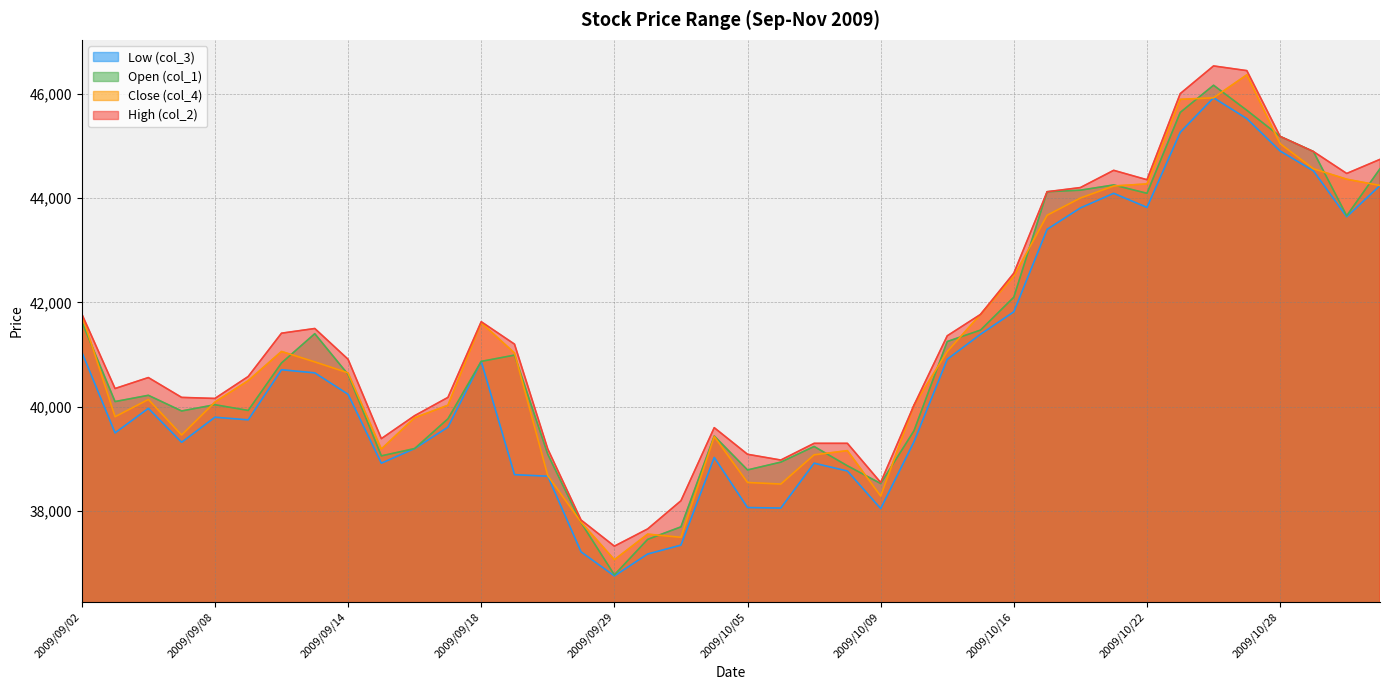

What is the label of the 9th point from the right?

2009/10/21